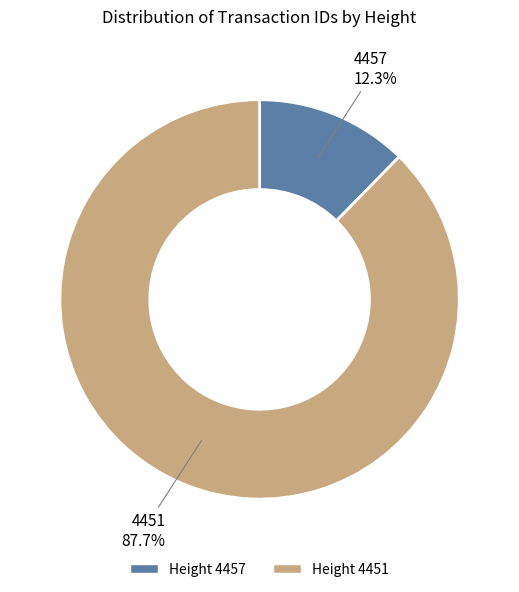

Is there any slice that represents more than half of the pie?

Yes